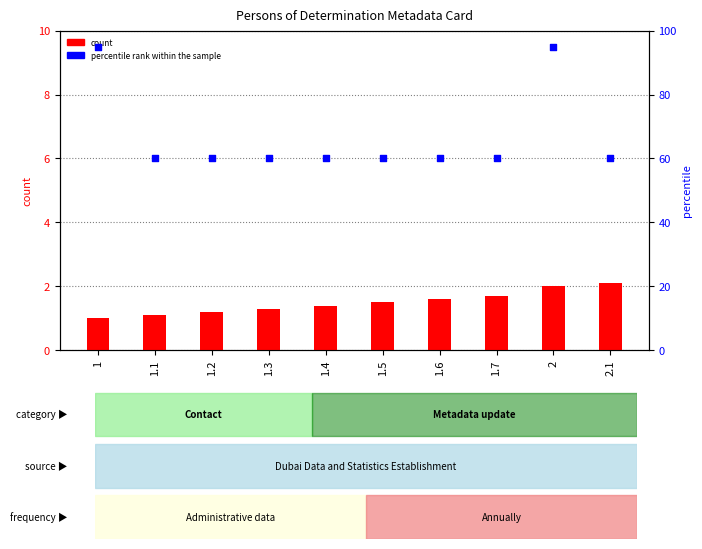

Is the value of percentile rank within the sample at 2.1 greater than the value of count at 1.3?

Yes